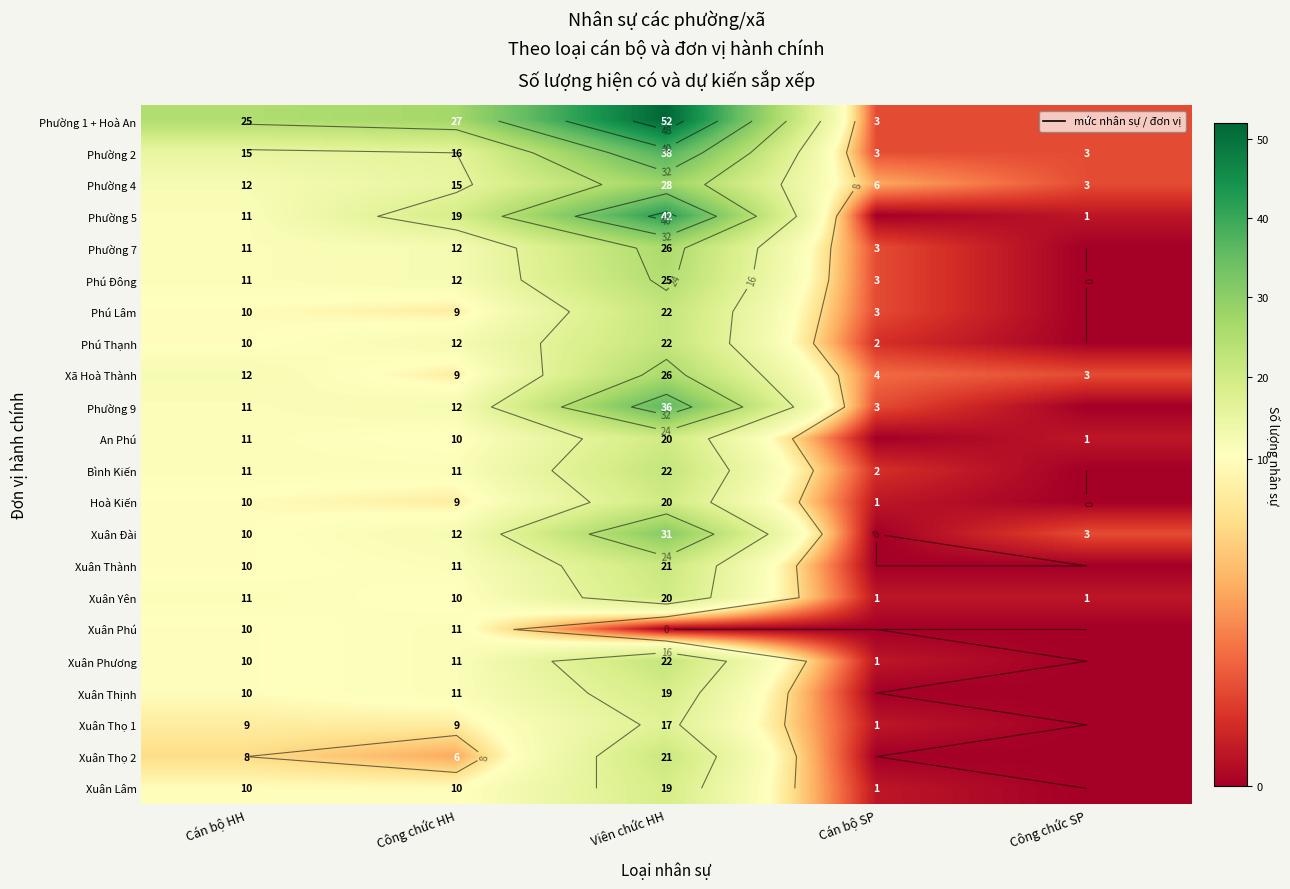

Rank the series by their maximum value, from highest to lowest.

Phường 1 + Hoà An, Phường 5, Phường 2, Phường 9, Xuân Đài, Phường 4, Phường 7, Xã Hoà Thành, Phú Đông, Phú Lâm, Phú Thạnh, Bình Kiến, Xuân Phương, Xuân Thành, Xuân Thọ 2, An Phú, Hoà Kiến, Xuân Yên, Xuân Thịnh, Xuân Lâm, Xuân Thọ 1, Xuân Phú